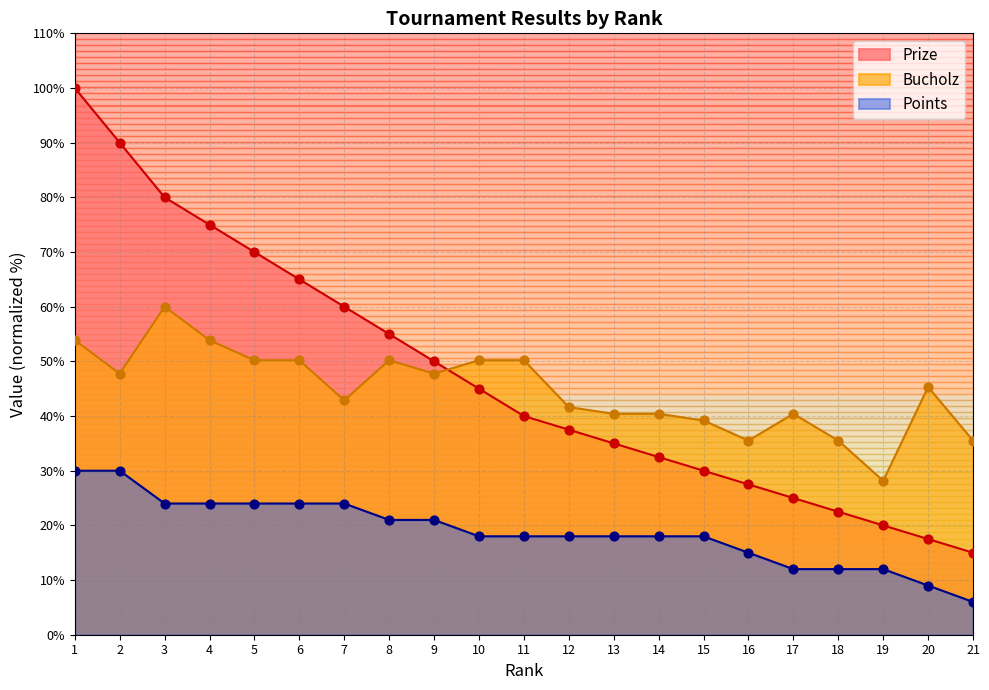

At how many categories does at least one series exceed 49?

11